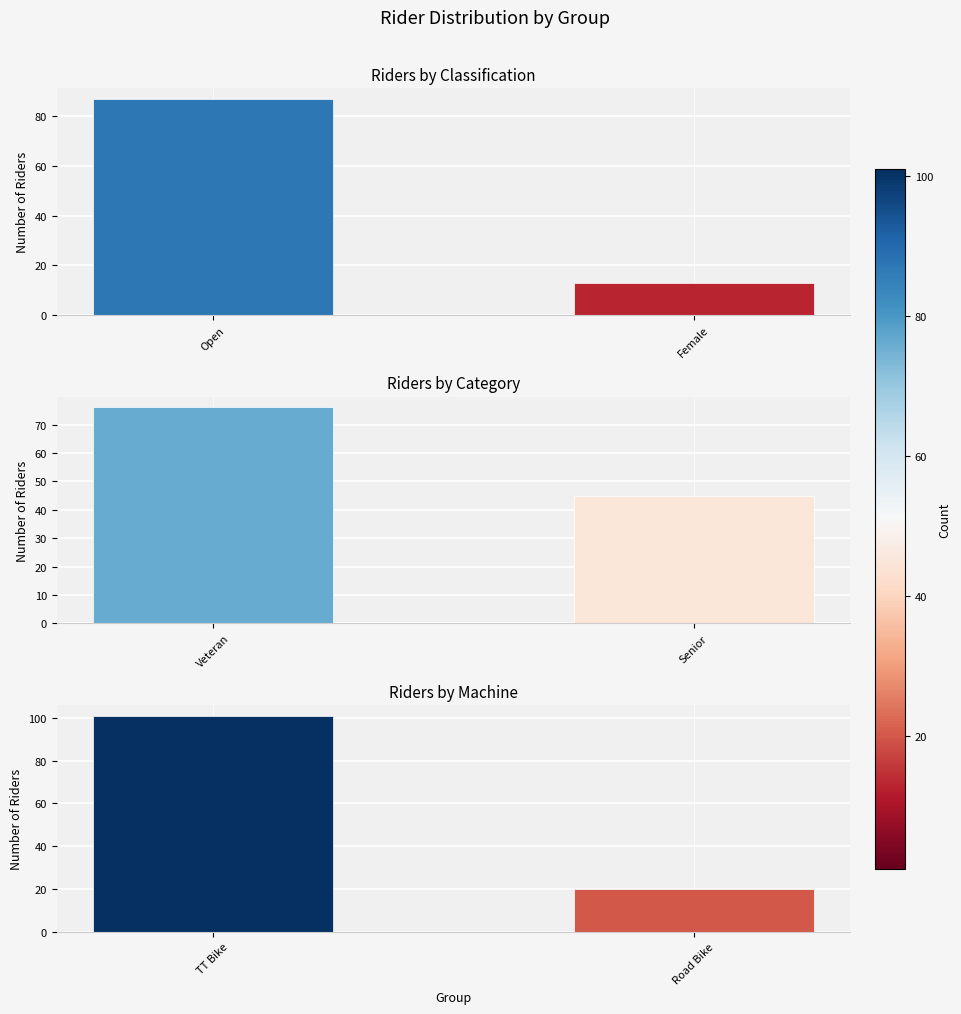

Is it true that Riders by Classification equals 27 at Open?

False